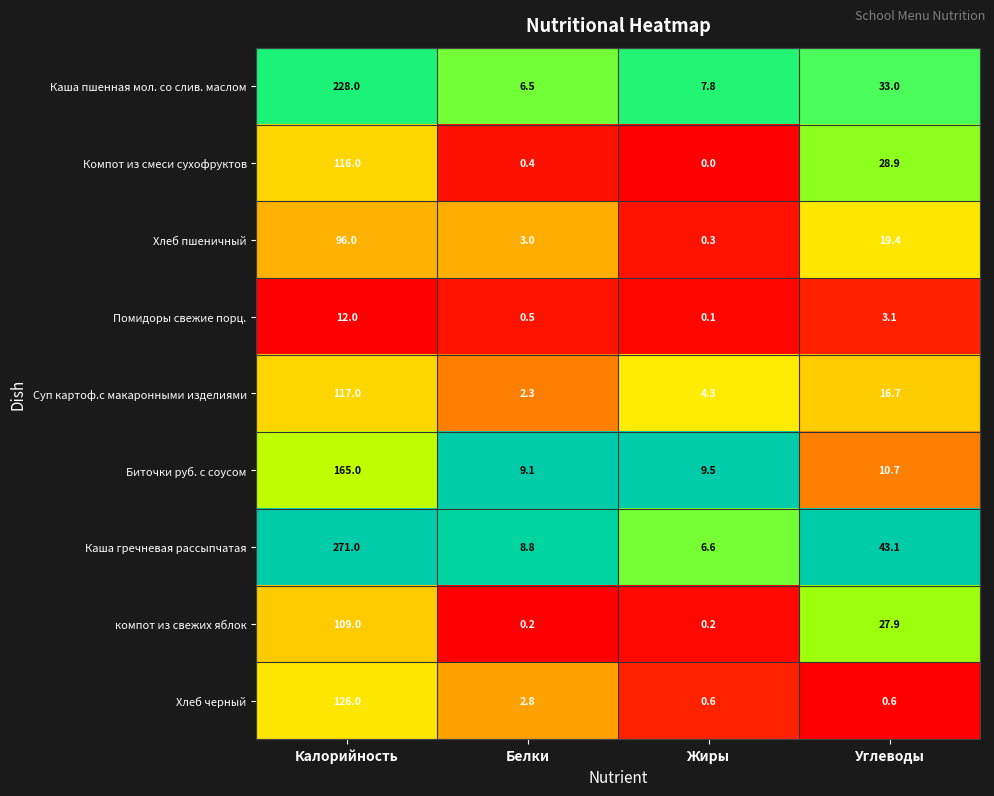

Between Белки and Жиры, which series saw the biggest shift?

Хлеб пшеничный